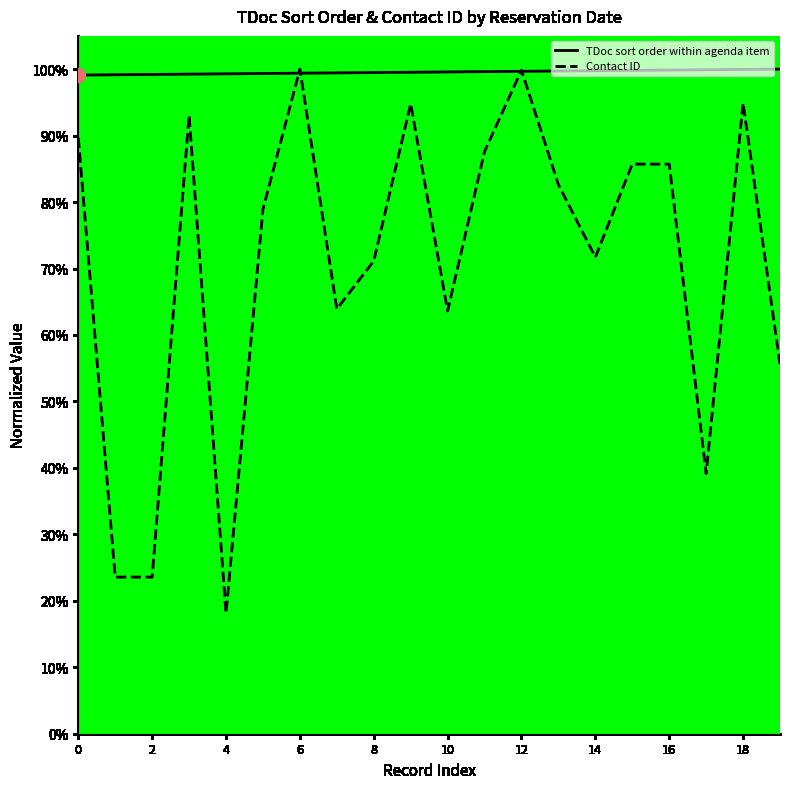

Which series has the largest total across all categories?

TDoc sort order within agenda item